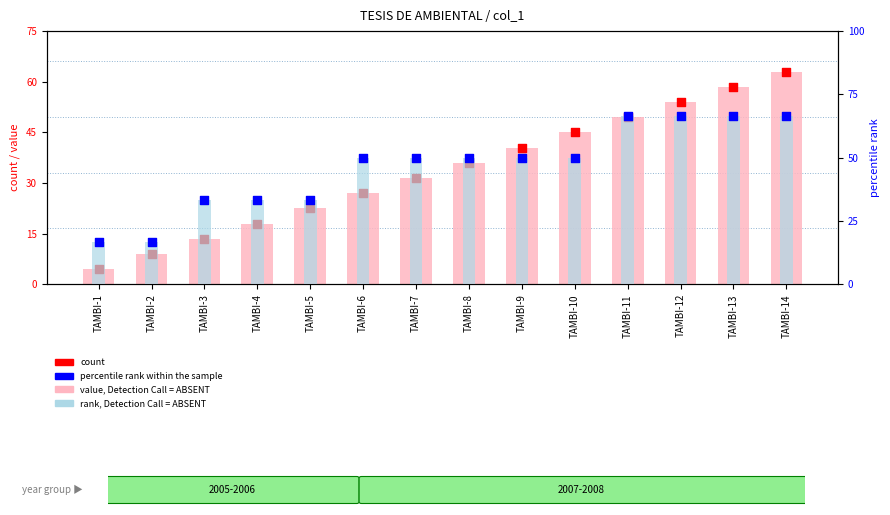

What is the total value across all series at TAMBI-8?

172.0